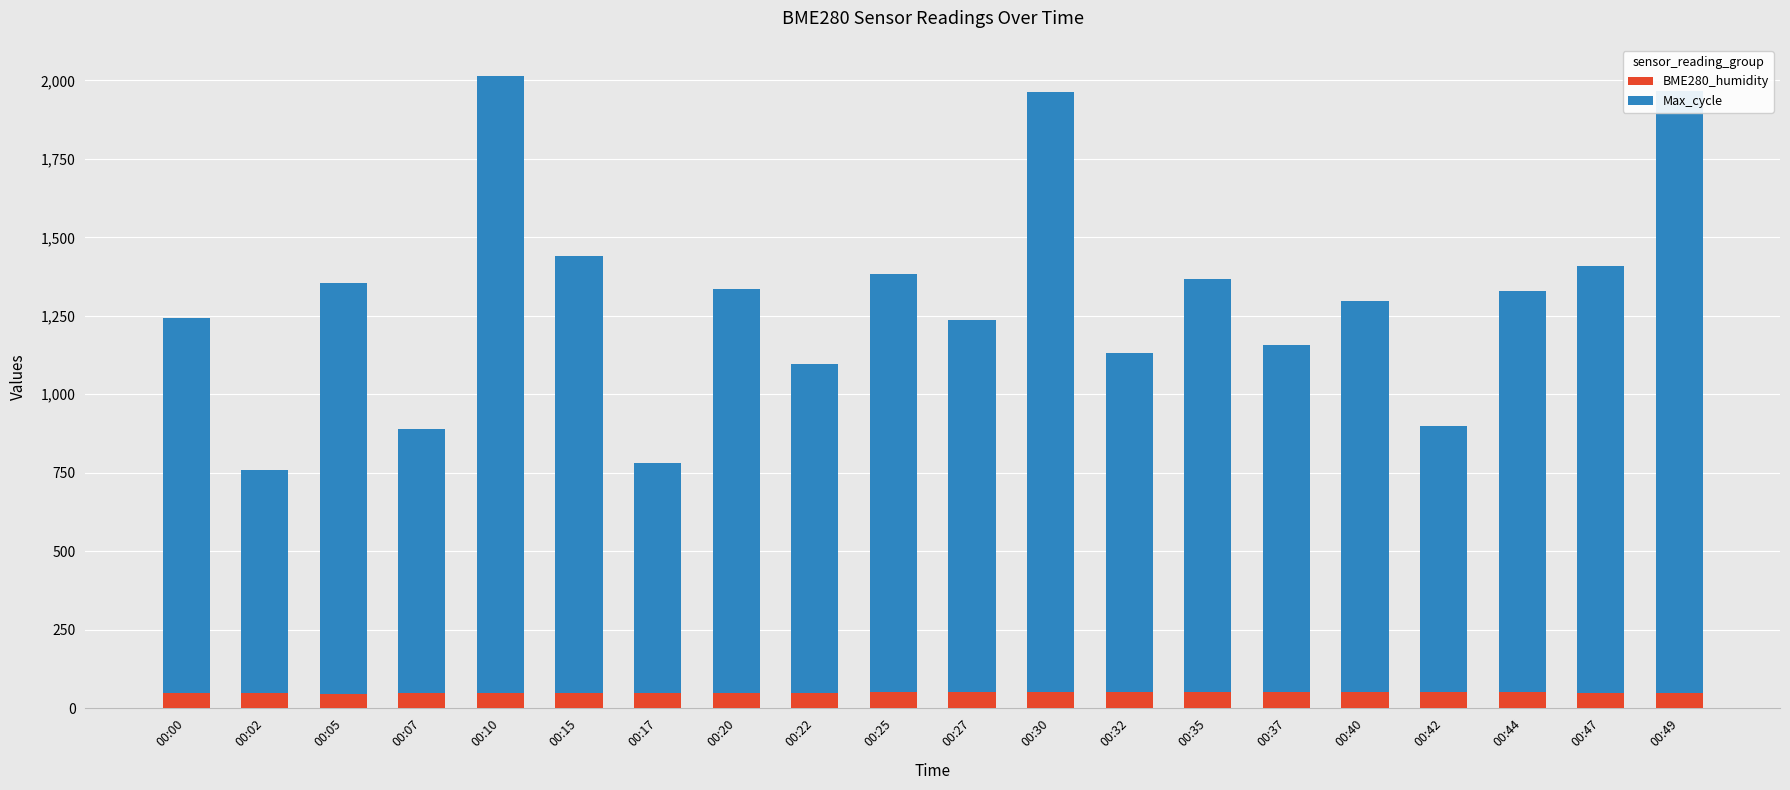

What is the total value across all series at 00:30?

1963.7